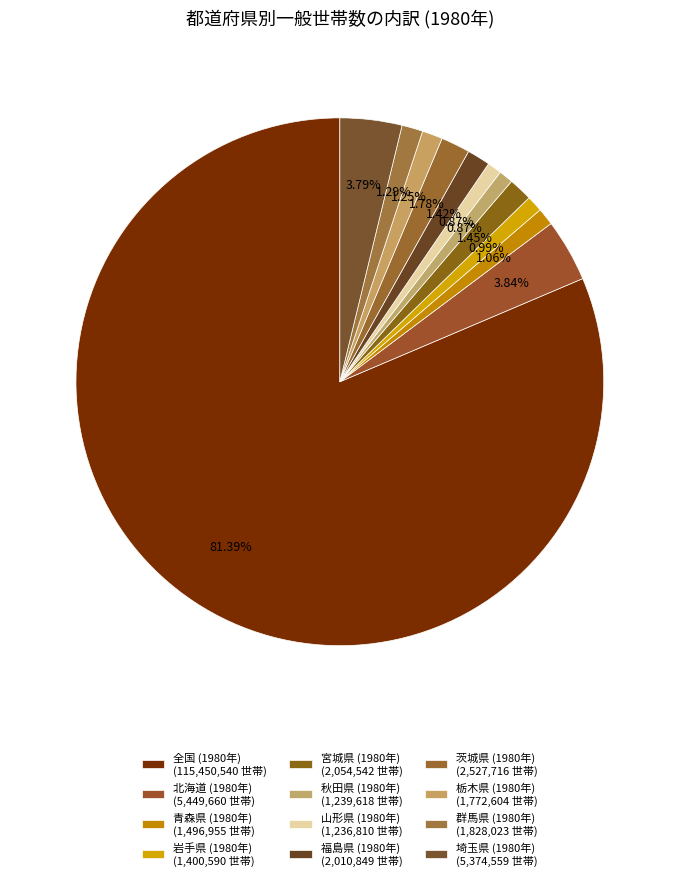

To the nearest percent, what is the difference between the largest and smallest slice percentages?

81%